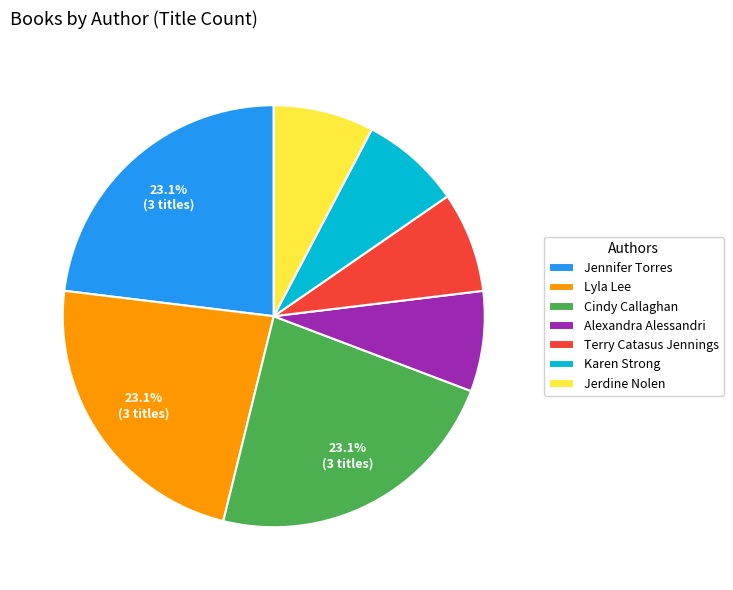

How much of the chart is everything except Jennifer Torres?

76.9%